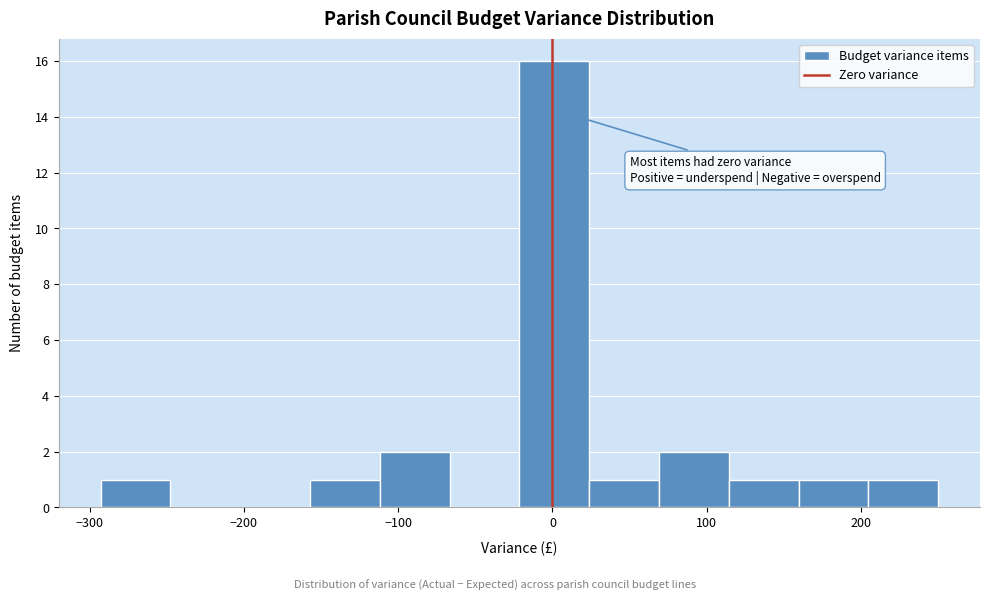

Reading left to right, list every bar in this chart as the range it spans on the x-axis followed by its height. Neither the bar edges nor the heights are printed on the chart, so give them approximately, as read against the axes.

-290 to -250: 1
-250 to -200: 0
-200 to -160: 0
-160 to -110: 1
-110 to -70: 2
-70 to -20: 0
-20 to 20: 16
20 to 70: 1
70 to 110: 2
110 to 160: 1
160 to 200: 1
200 to 250: 1